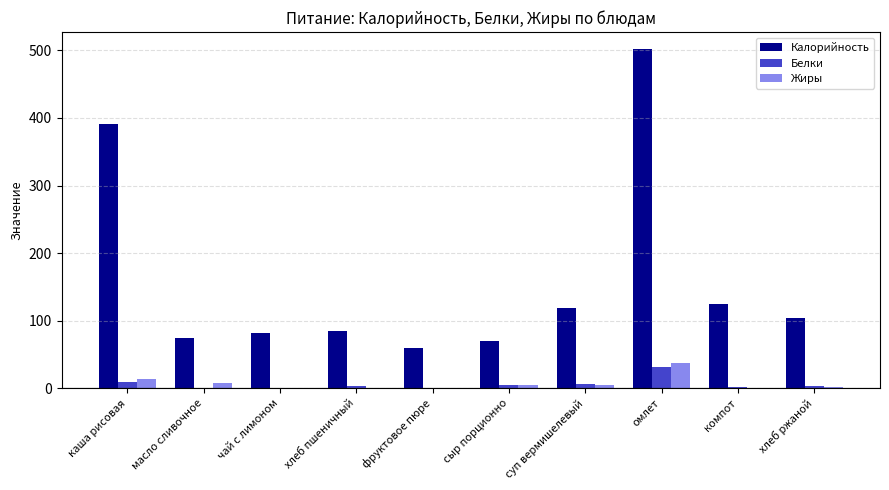

What is the maximum value shown in the chart?

501.9